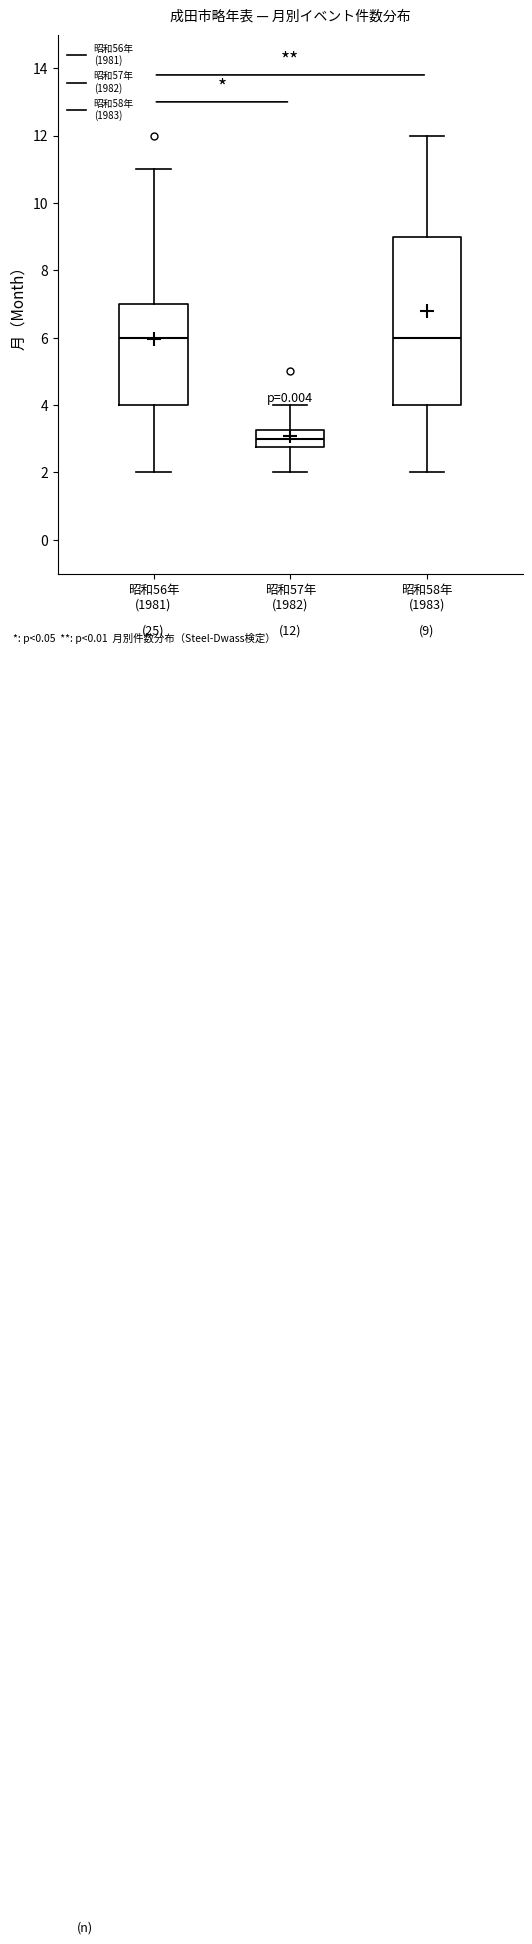

Comparing the boxes themselves (not the whiskers), which one is the tallest?

昭和58年 (1983)